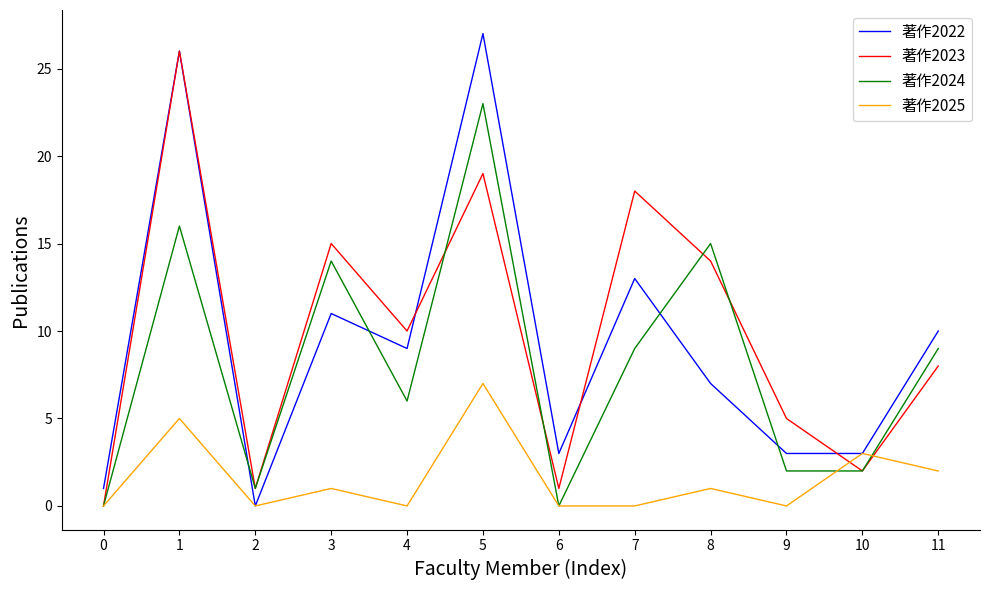

Which category has the lowest value in the 著作2022 series?

2